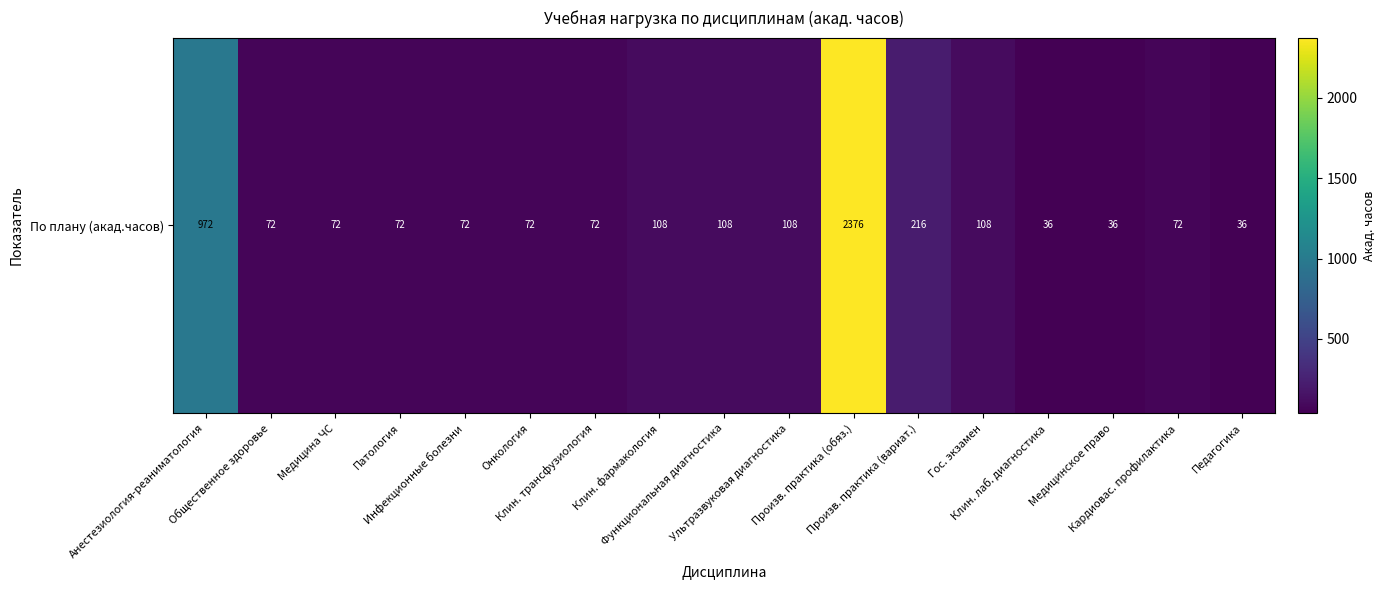

Between Гос. экзамен and Функциональная диагностика, which is larger?

Гос. экзамен